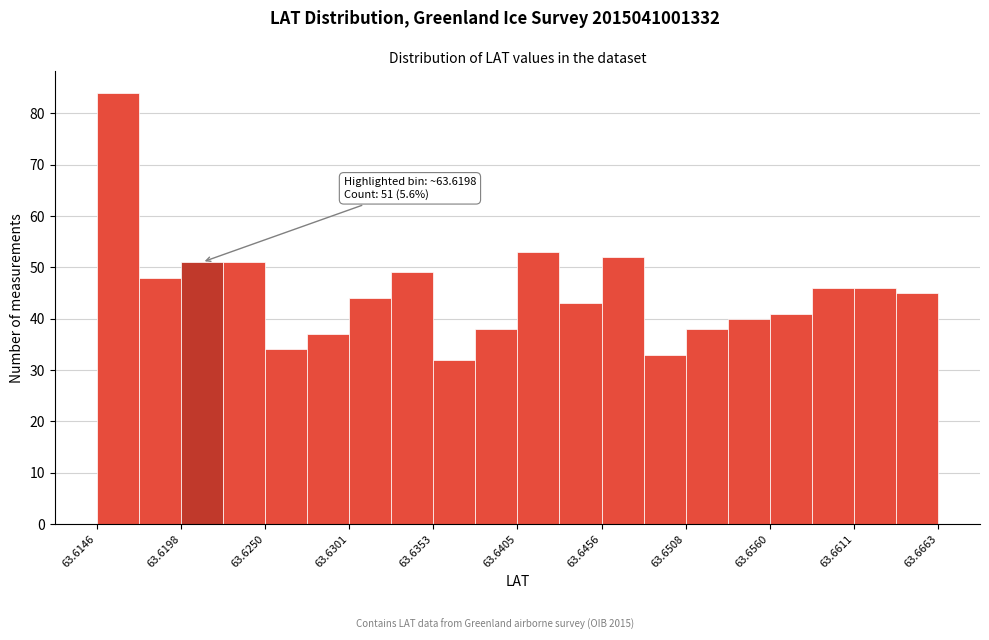

Read against the x-axis, roughly where is the centre of the tallest bar?

63.616